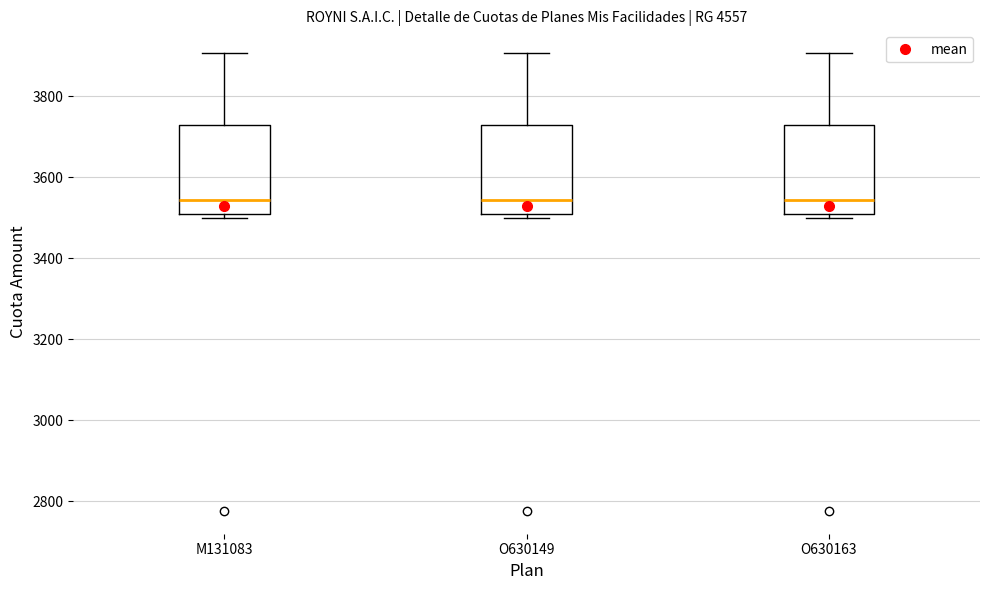

Where does the median line of the box for O630149 sit on the y-axis? The values are not printed on the chart, so give them approximately, as read against the axis.

3540